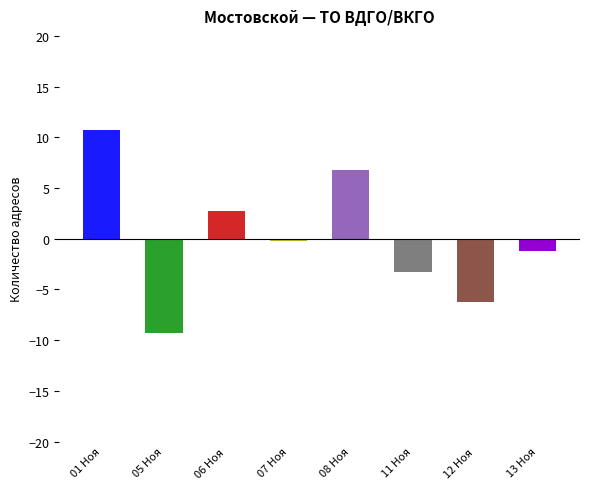

At which category does the chart reach its minimum across all series?

05 Ноября 2024